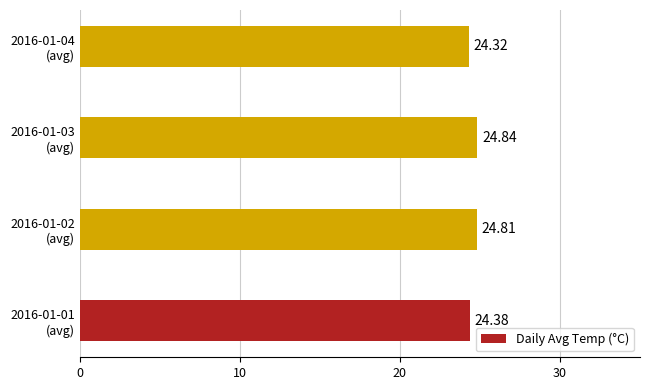

What is the difference between the second highest and second lowest values?

0.4